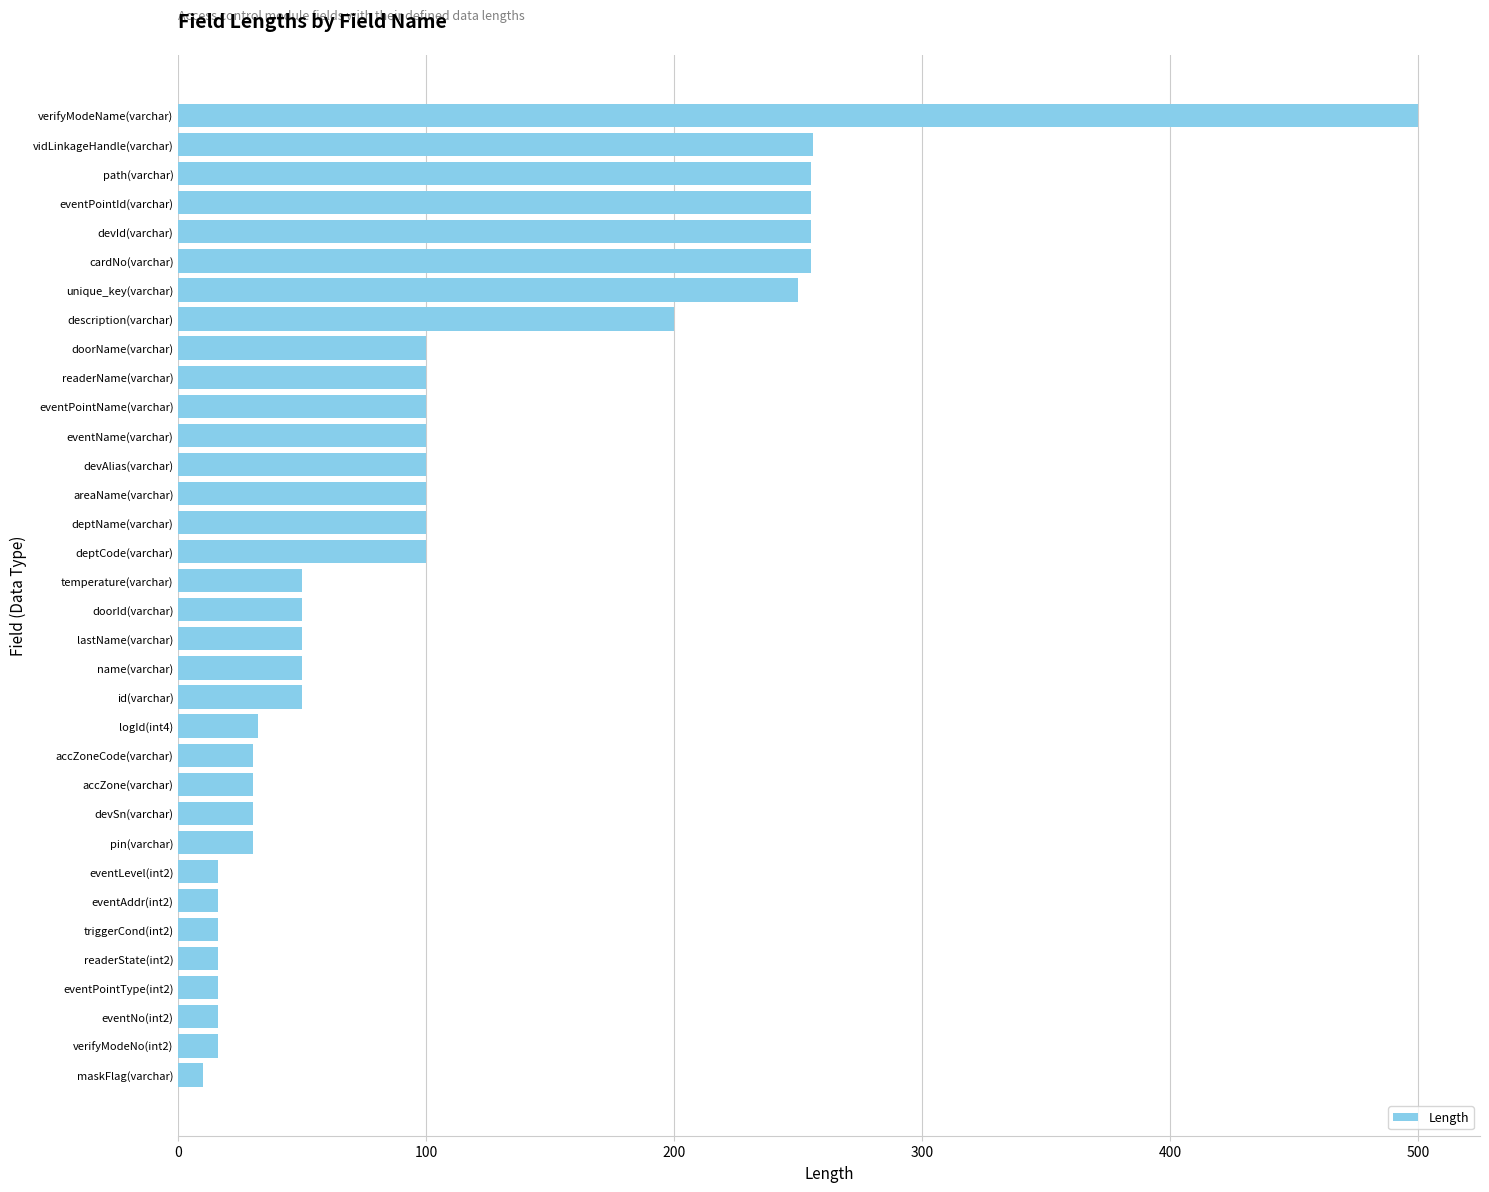

What is the ratio of the value at eventPointName(varchar) to the value at deptName(varchar)?

1.0